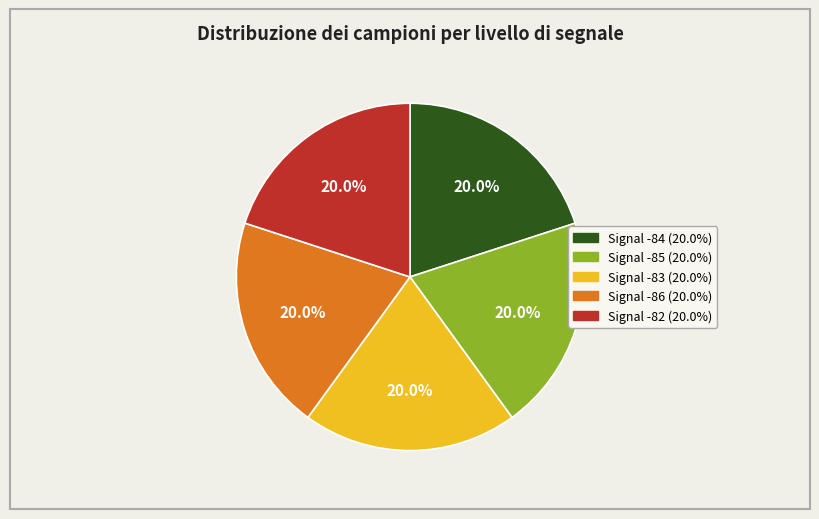

What is the ratio of the value at Signal -84 (20.0%) to the value at Signal -83 (20.0%)?

1.0